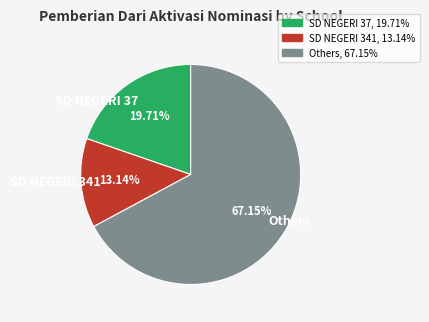

Which slice is the smallest?

SD NEGERI 341